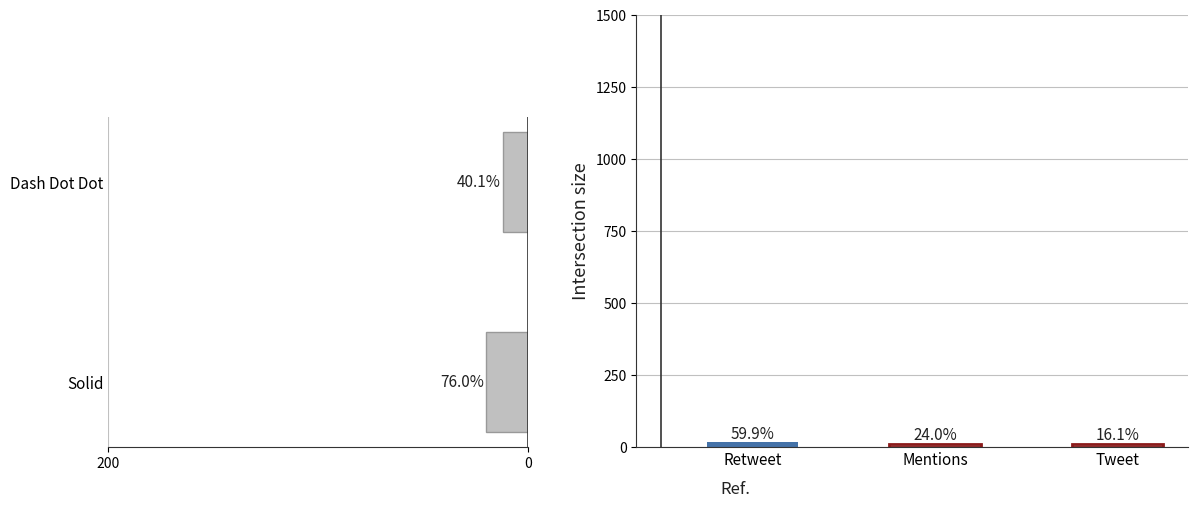

Which has a higher value, Dash Dot Dot or Solid?

Solid